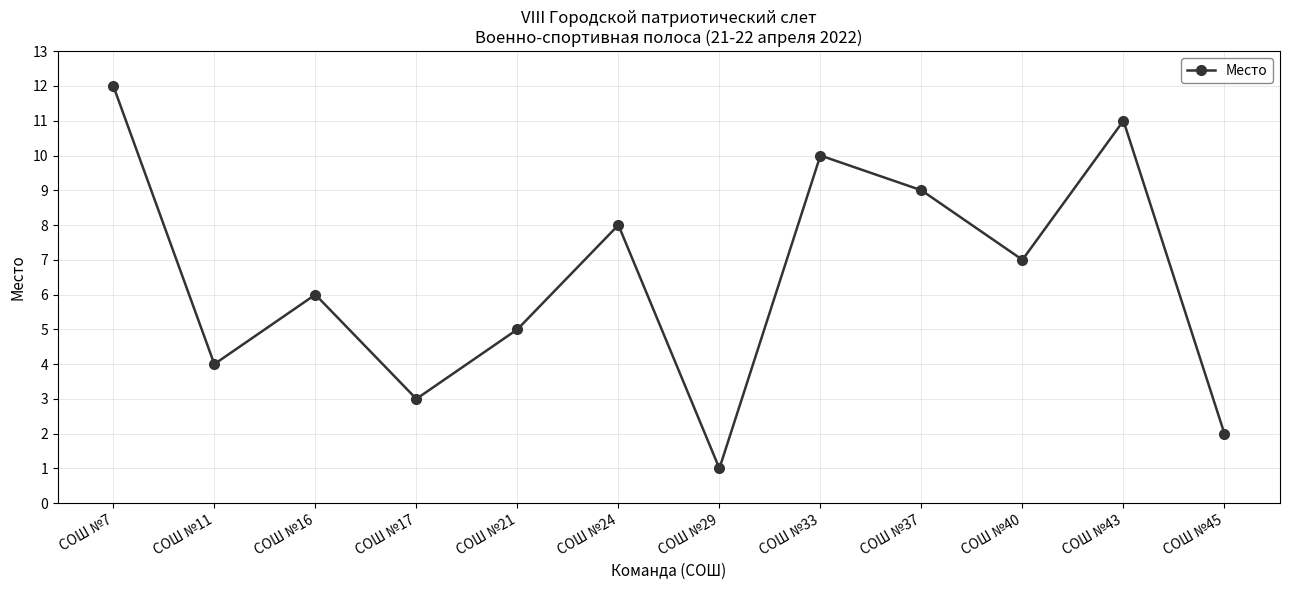

List the labels in order of value, smallest first.

СОШ №29, СОШ №45, СОШ №17, СОШ №11, СОШ №21, СОШ №16, СОШ №40, СОШ №24, СОШ №37, СОШ №33, СОШ №43, СОШ №7